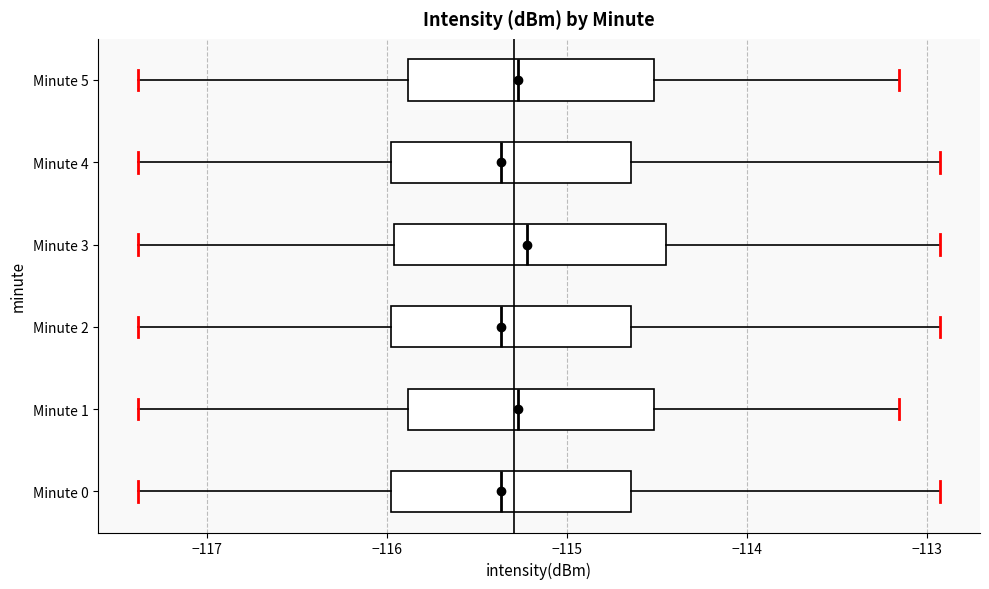

Reading bottom to top, read every box against the x-axis: the position of its median line, the range the box covers, and the ends of its whiskers. The values are not printed on the chart, so give them approximately, as read against the axis.

Minute 0: median -115.4, box -116.0 to -114.6, whiskers -117.4 to -112.9
Minute 1: median -115.3, box -115.9 to -114.5, whiskers -117.4 to -113.2
Minute 2: median -115.4, box -116.0 to -114.6, whiskers -117.4 to -112.9
Minute 3: median -115.2, box -116.0 to -114.5, whiskers -117.4 to -112.9
Minute 4: median -115.4, box -116.0 to -114.6, whiskers -117.4 to -112.9
Minute 5: median -115.3, box -115.9 to -114.5, whiskers -117.4 to -113.2